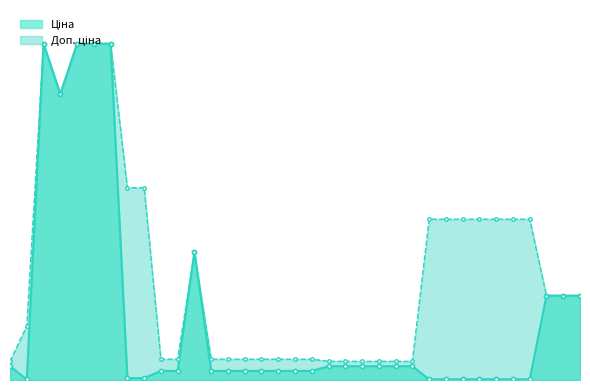

Where does the Ціна series first go above 539?

282502116